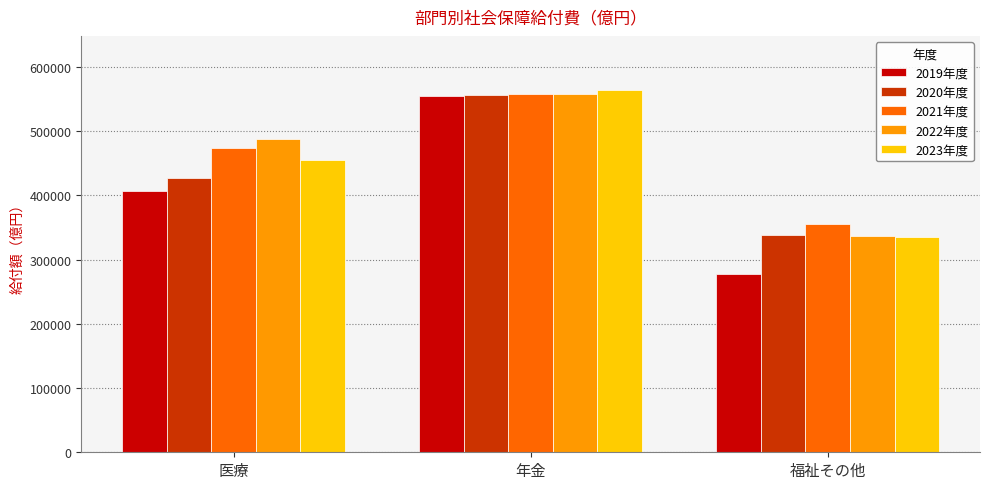

How many groups of bars are there?

3